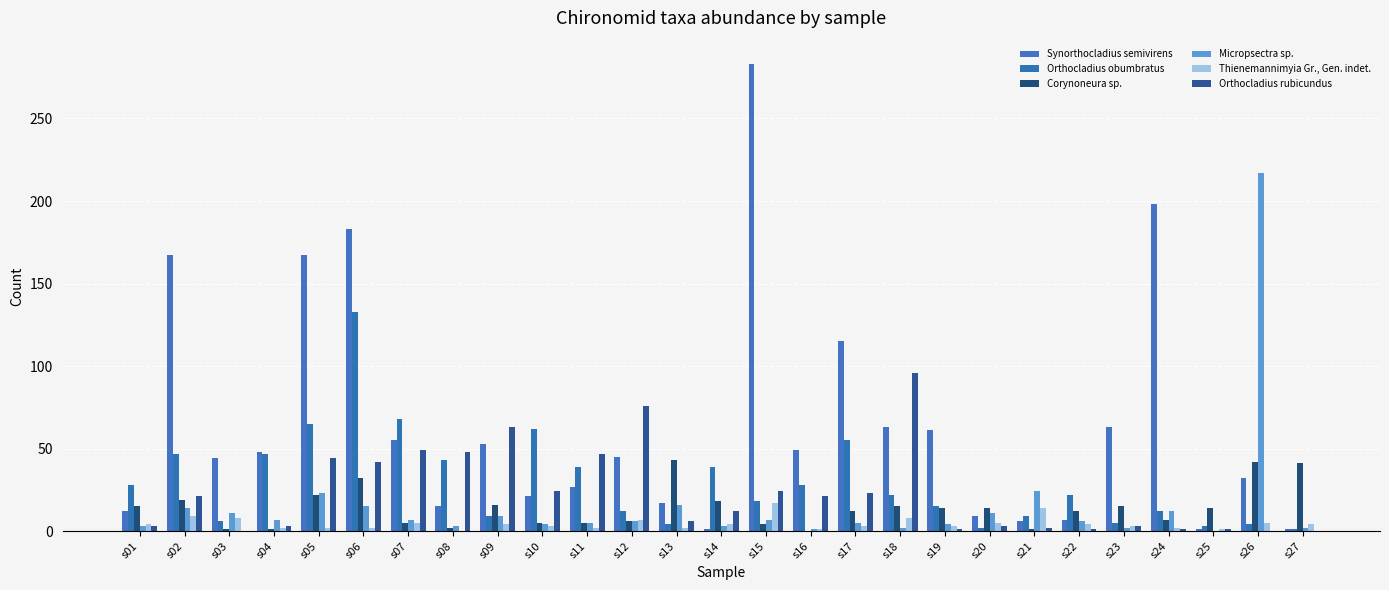

At which label is Orthocladius rubicundus closest to 48?

s08